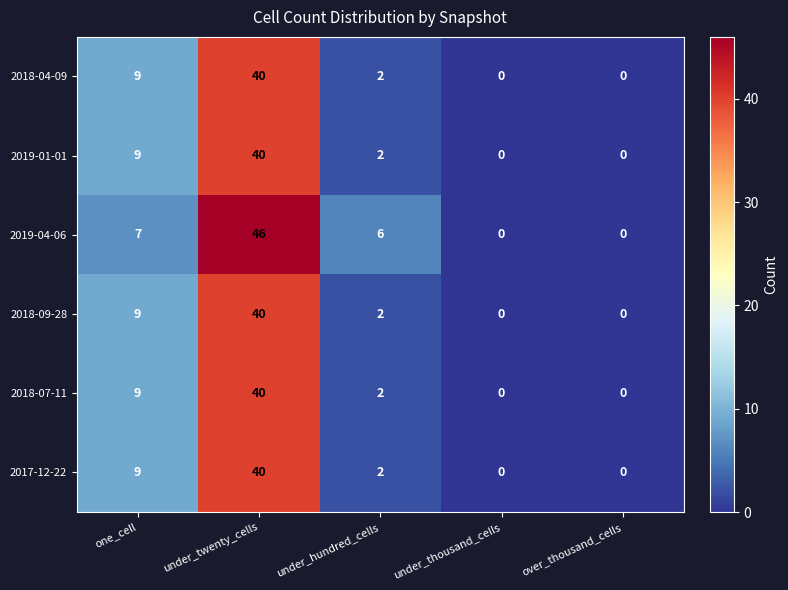

At which category is the sum across all series the highest?

under_twenty_cells